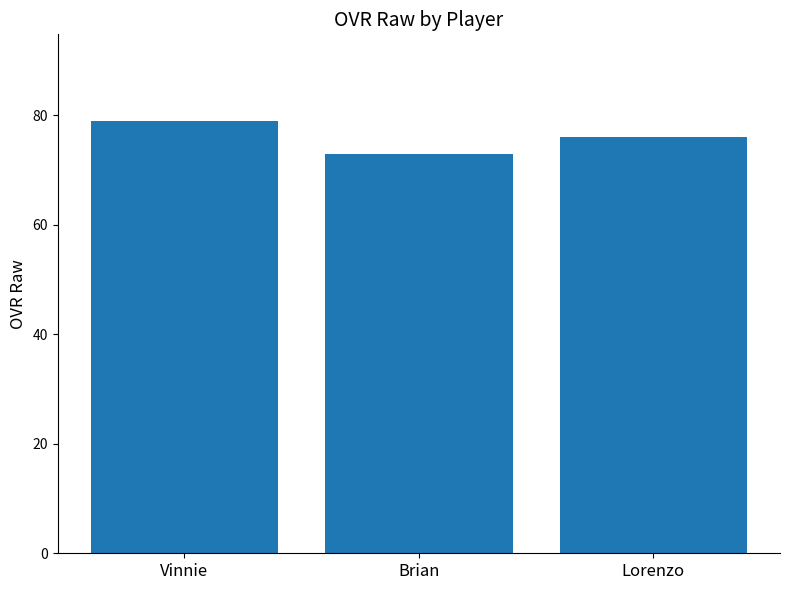

Are the bars horizontal?

No